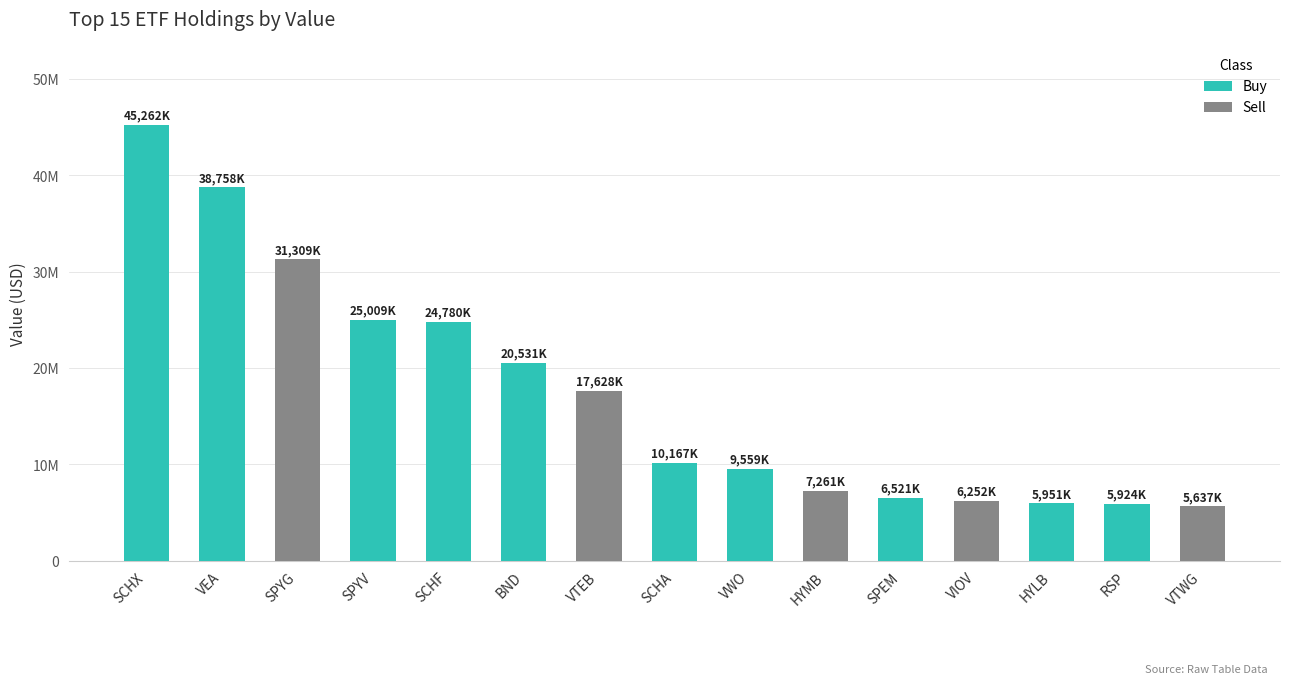

Rank the categories by value from lowest to highest.

VTWG, RSP, HYLB, VIOV, SPEM, HYMB, VWO, SCHA, VTEB, BND, SCHF, SPYV, SPYG, VEA, SCHX